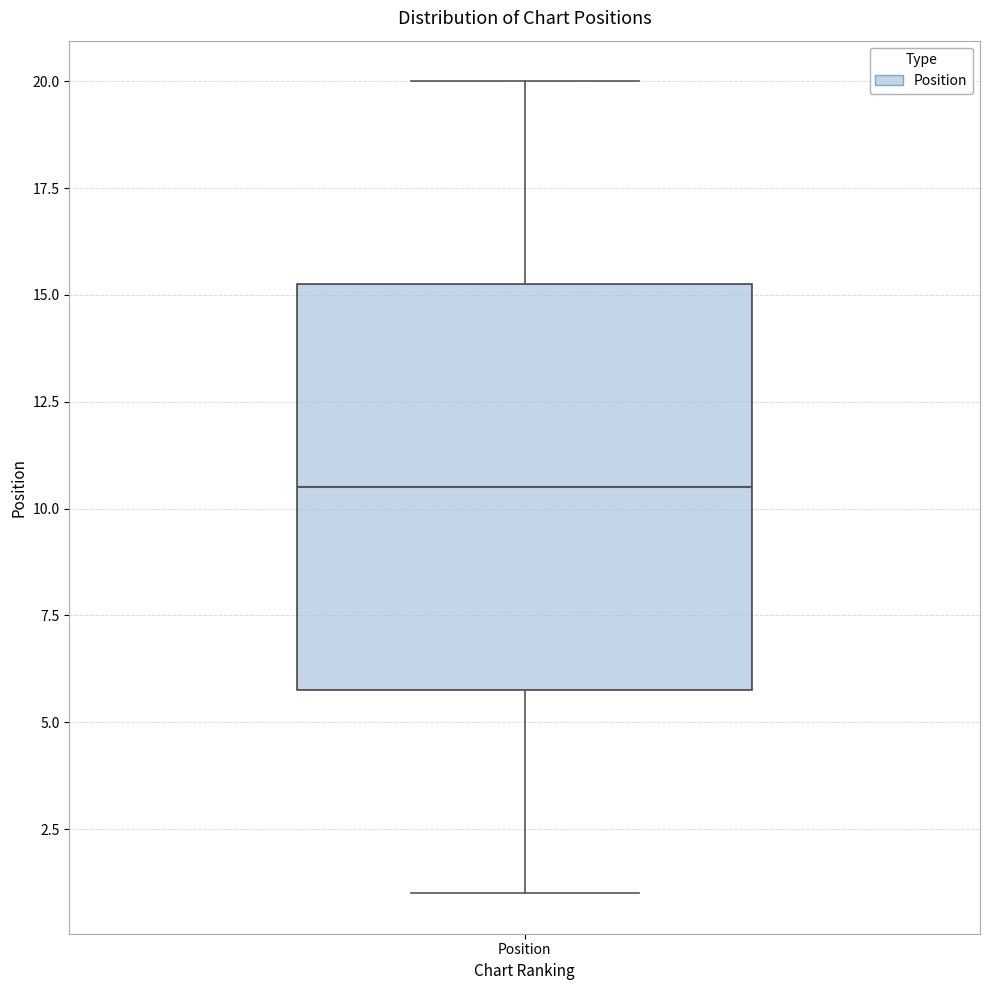

Transcribe this box plot: give where the median line is, the range the box spans, and where the two whiskers end, as read against the y-axis. The values are not printed on the chart, so give them approximately, as read against the axis.

median 10.5, box 6.0 to 15.5, whiskers 1.0 to 20.0